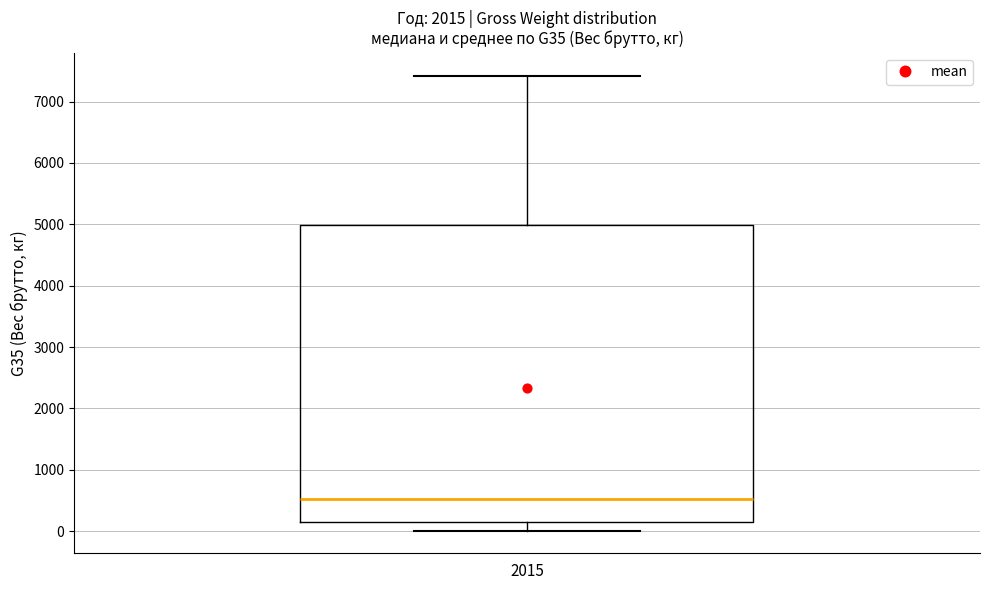

Transcribe this box plot: give where the median line is, the range the box spans, and where the two whiskers end, as read against the y-axis. The values are not printed on the chart, so give them approximately, as read against the axis.

median 500, box 200 to 5000, whiskers 0 to 7400